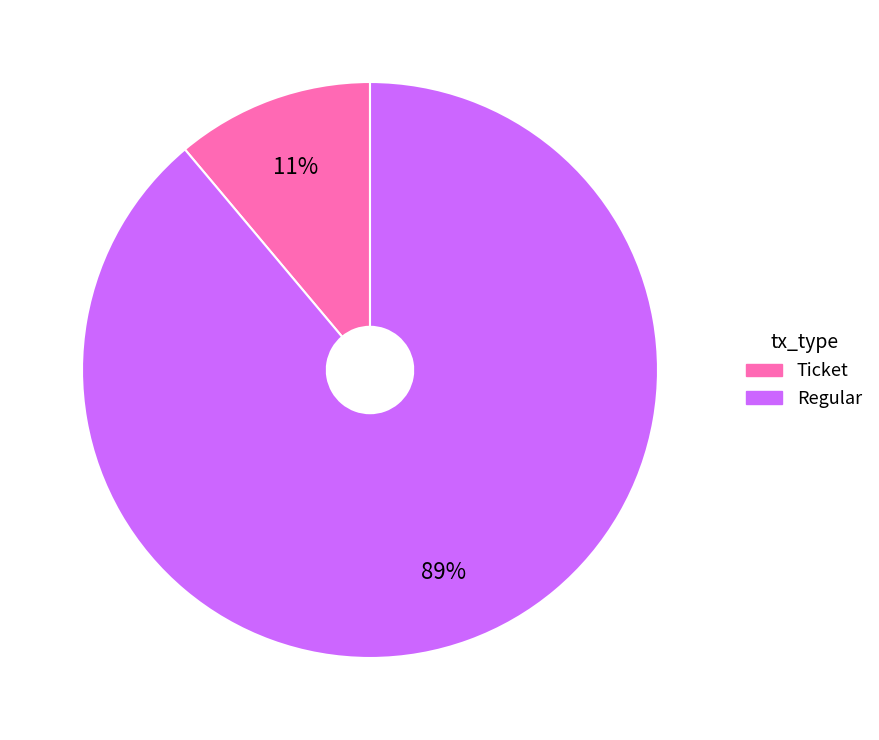

Is the sum of Ticket and Regular greater than half?

Yes